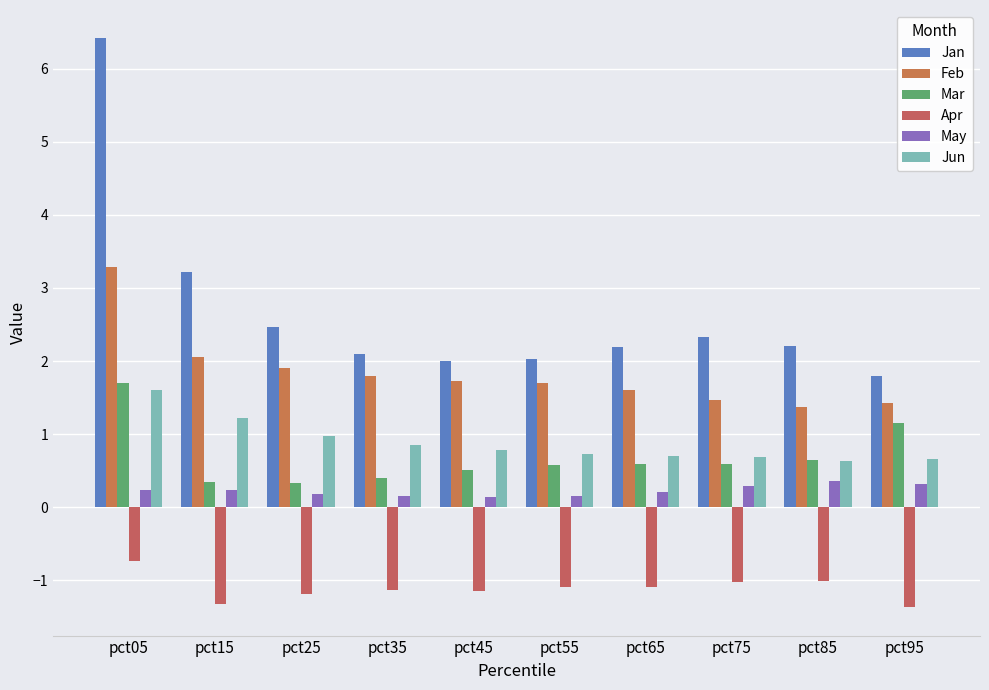

At how many categories does at least one series exceed 0?

10